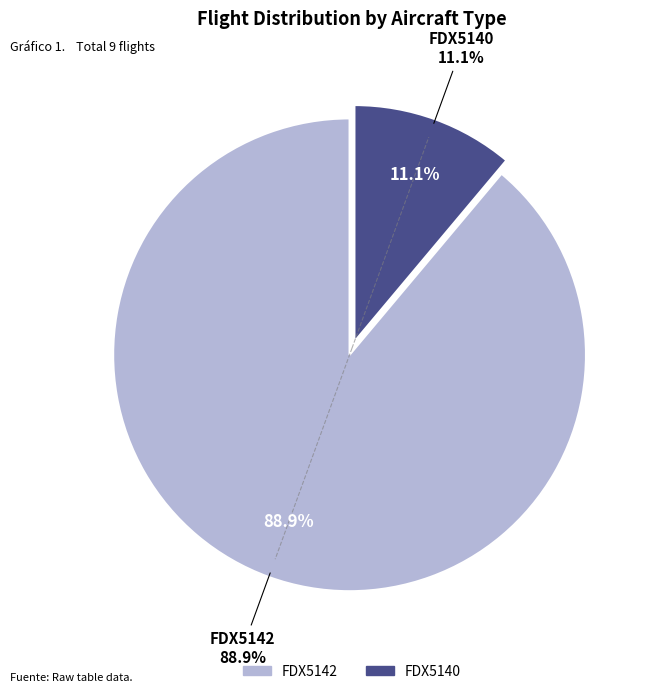

Is the sum of FDX5140 and FDX5142 greater than half?

Yes